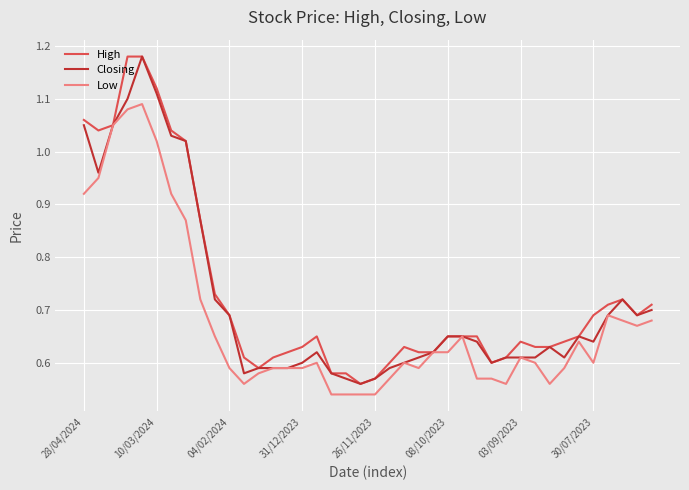

What are all the series names shown in the legend?

High, Closing, Low